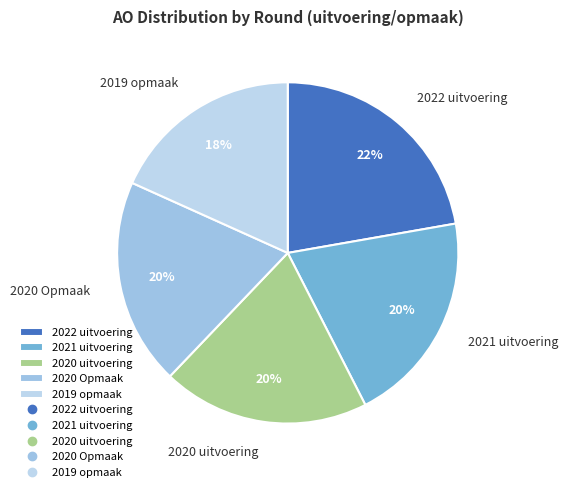

True or false: 2020 Opmaak accounts for 20% of the total.

True